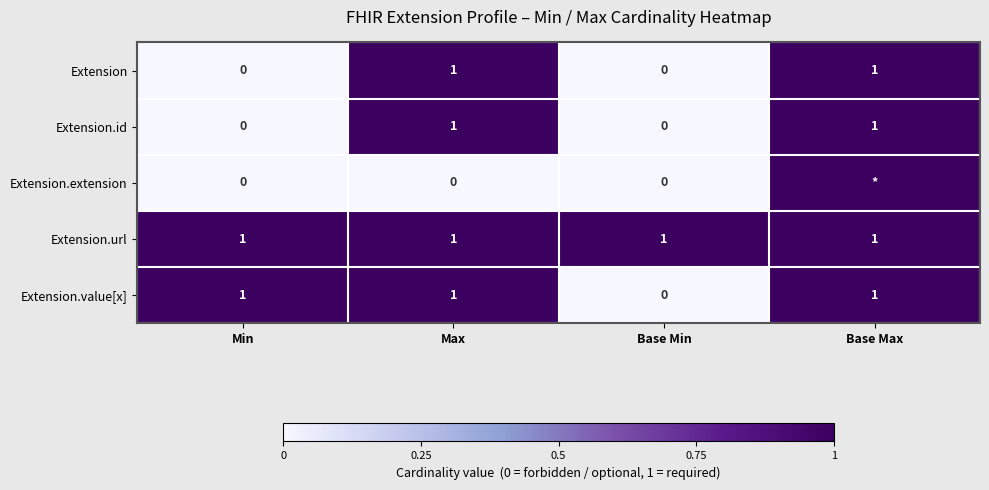

The value of Extension.value[x] at Base Min is 0. True or false?

True